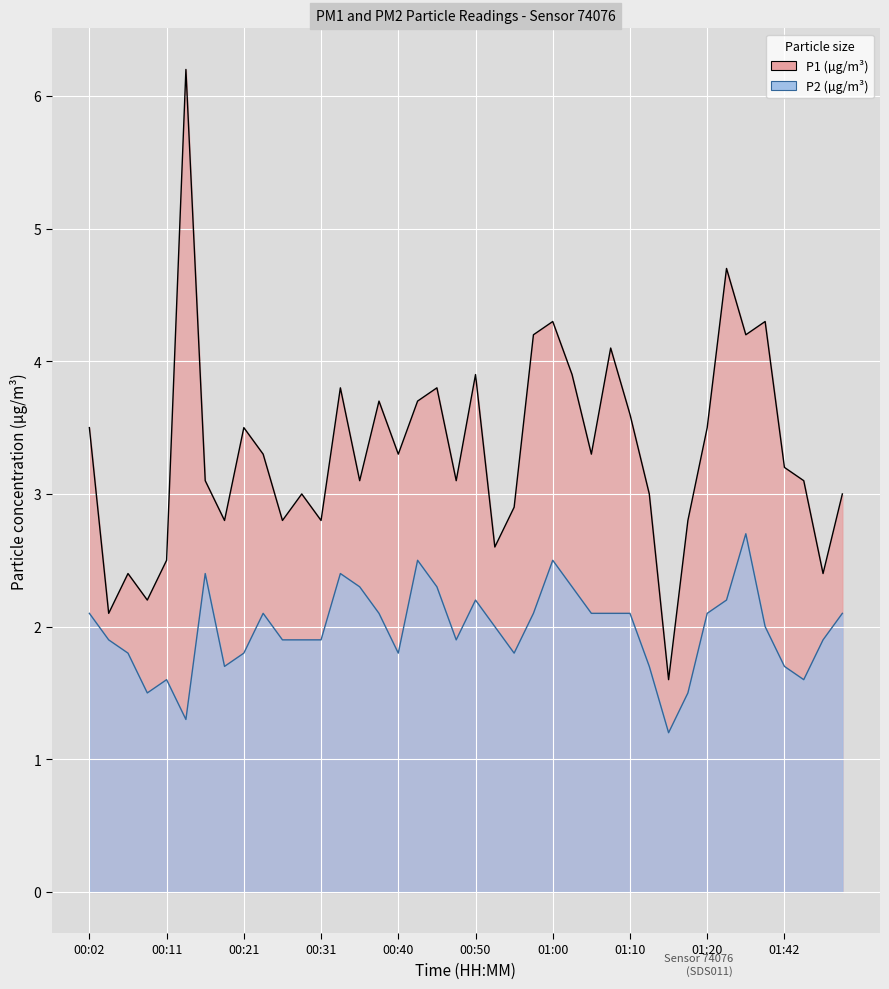

At which label does P2 first exceed 2?

00:02